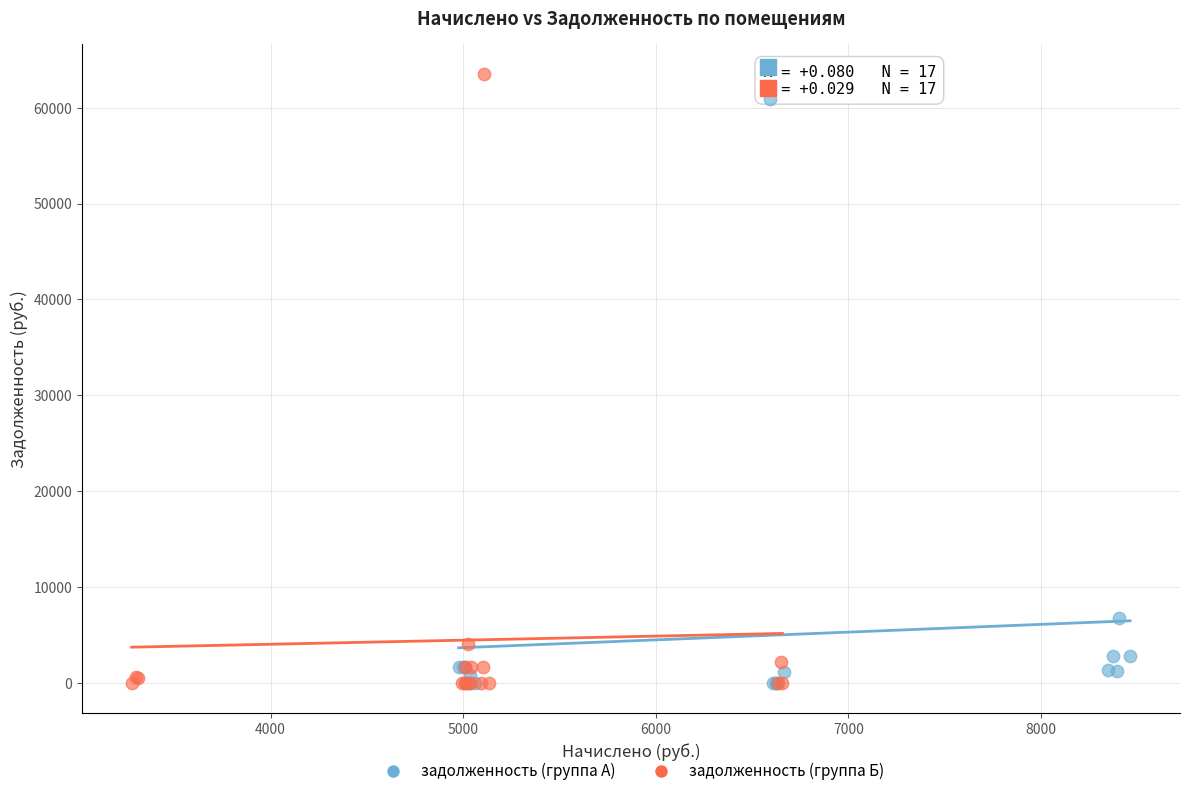

Which series reaches the maximum Y coordinate?

задолженность (группа Б)